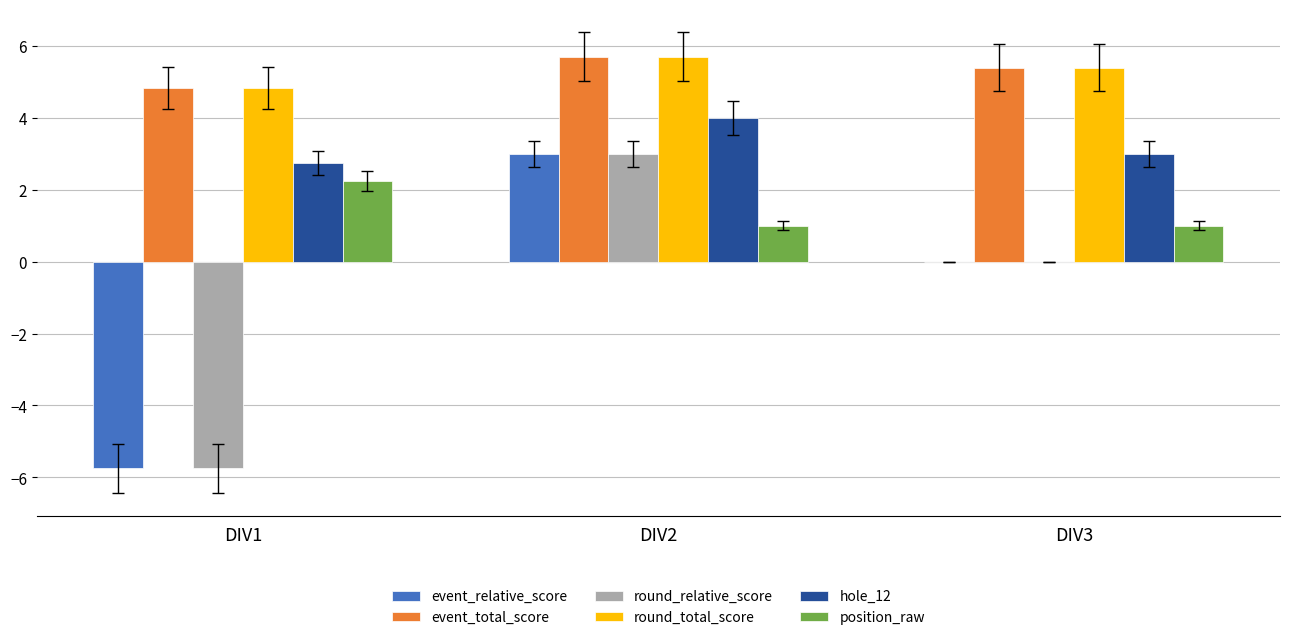

Count the hole_12 values in the range 2 to 4.

3